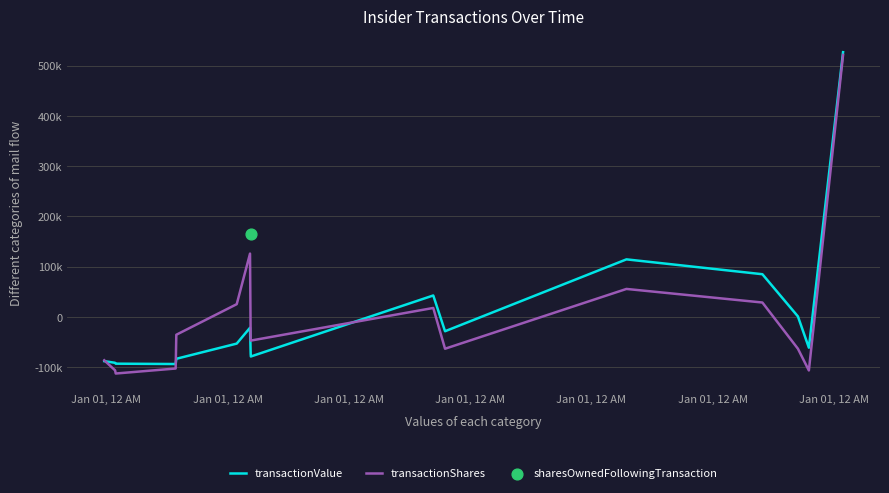

Which series reaches the maximum Y coordinate?

transactionValue